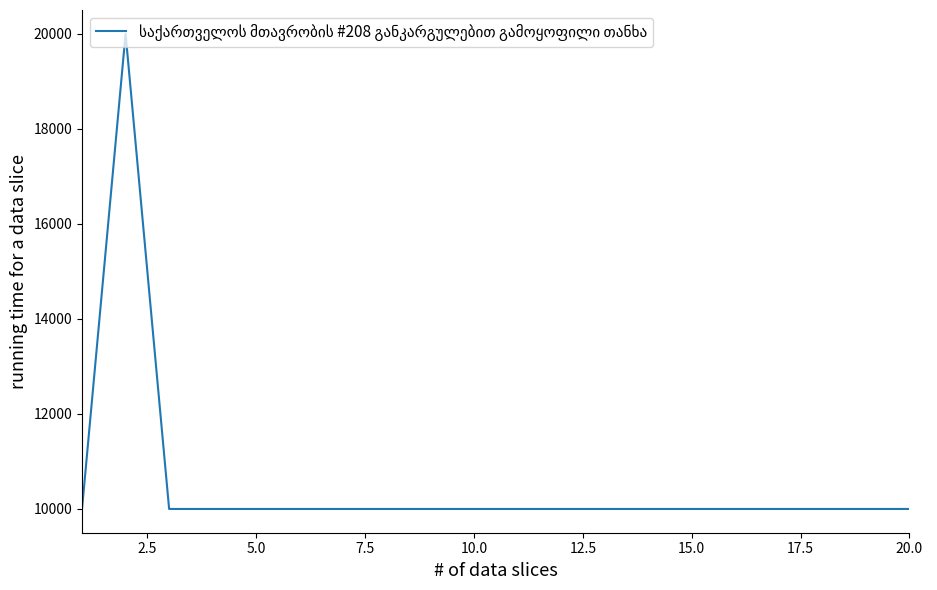

What is the difference between the maximum and minimum values?

10000